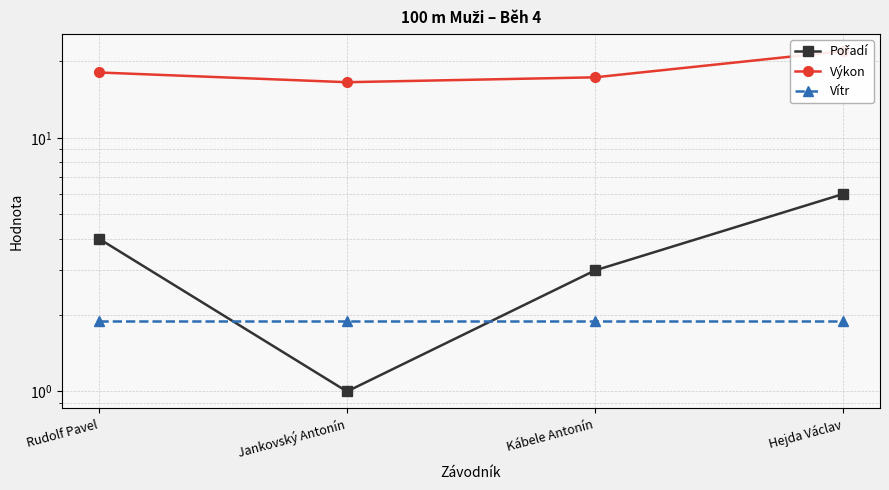

What is the minimum value for Pořadí?

1.0